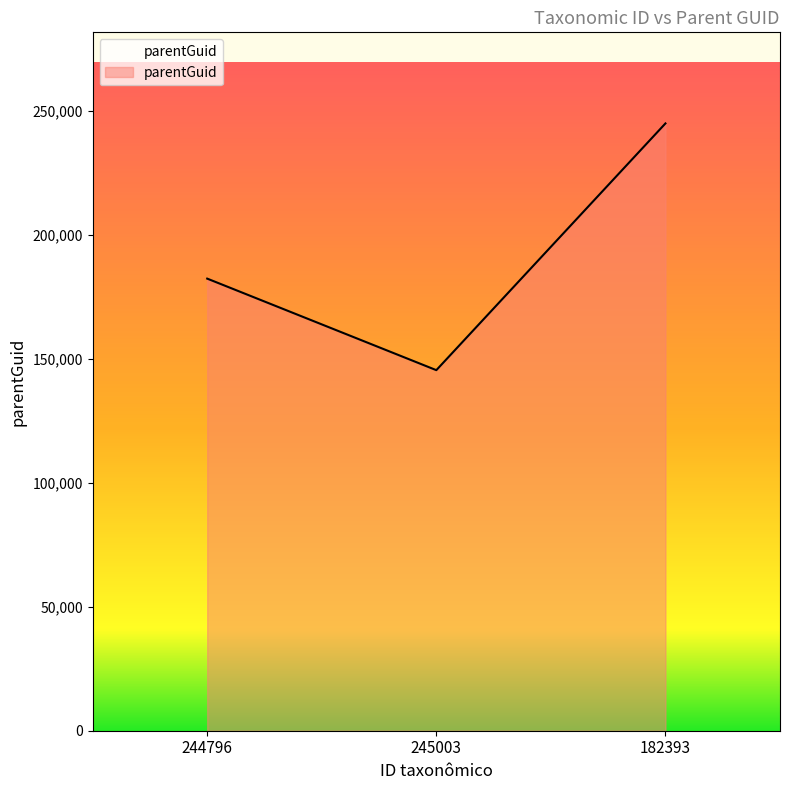

Is it true that the value at 182393 is 93907?

False